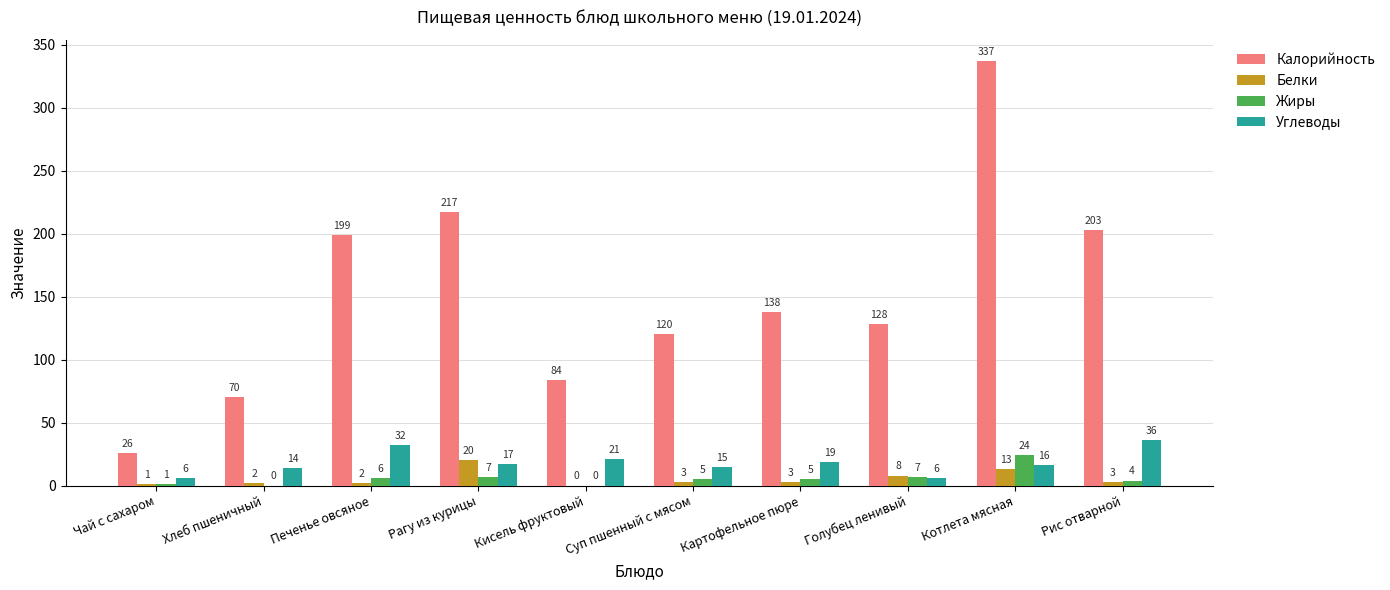

Reading right to left, extract all data points from this chart.

Калорийность: Рис отварной=203	Котлета мясная=337	Голубец ленивый=128	Картофельное пюре=138	Суп пшенный с мясом=120	Кисель фруктовый=84	Рагу из курицы=217	Печенье овсяное=199	Хлеб пшеничный=70	Чай с сахаром=26
Белки: Рис отварной=3	Котлета мясная=13	Голубец ленивый=8	Картофельное пюре=3	Суп пшенный с мясом=3	Кисель фруктовый=0	Рагу из курицы=20	Печенье овсяное=2	Хлеб пшеничный=2	Чай с сахаром=1
Жиры: Рис отварной=4	Котлета мясная=24	Голубец ленивый=7	Картофельное пюре=5	Суп пшенный с мясом=5	Кисель фруктовый=0	Рагу из курицы=7	Печенье овсяное=6	Хлеб пшеничный=0	Чай с сахаром=1
Углеводы: Рис отварной=36	Котлета мясная=16	Голубец ленивый=6	Картофельное пюре=19	Суп пшенный с мясом=15	Кисель фруктовый=21	Рагу из курицы=17	Печенье овсяное=32	Хлеб пшеничный=14	Чай с сахаром=6